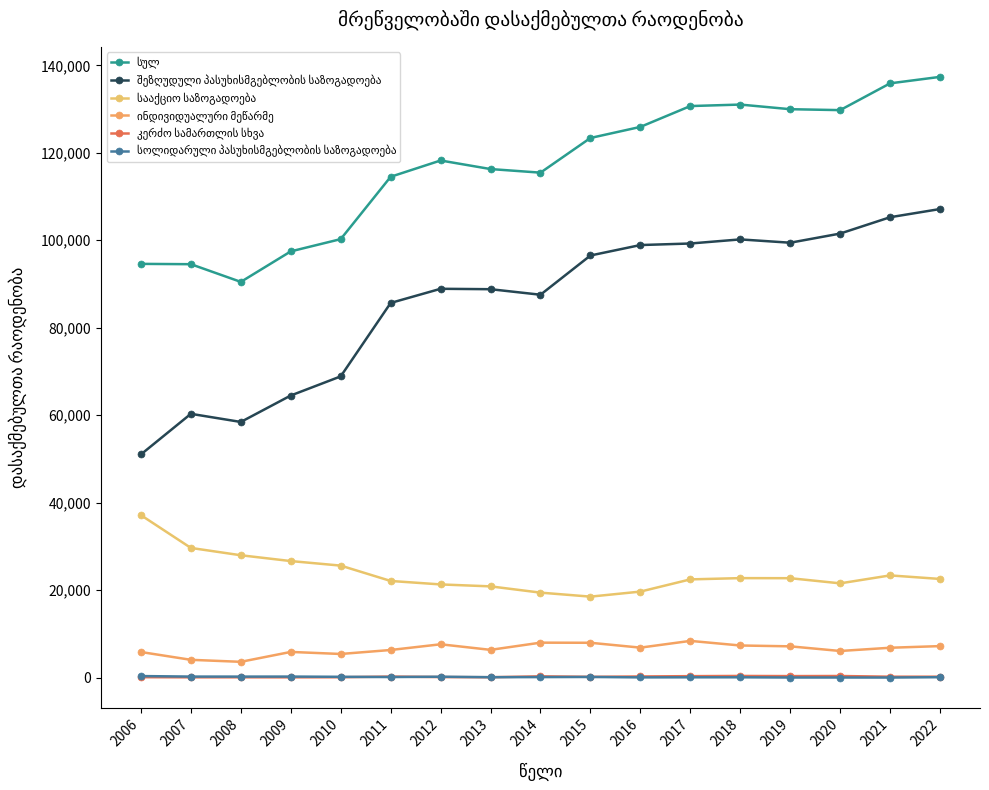

What is the sum of all სააქციო საზოგადოება values?

404499